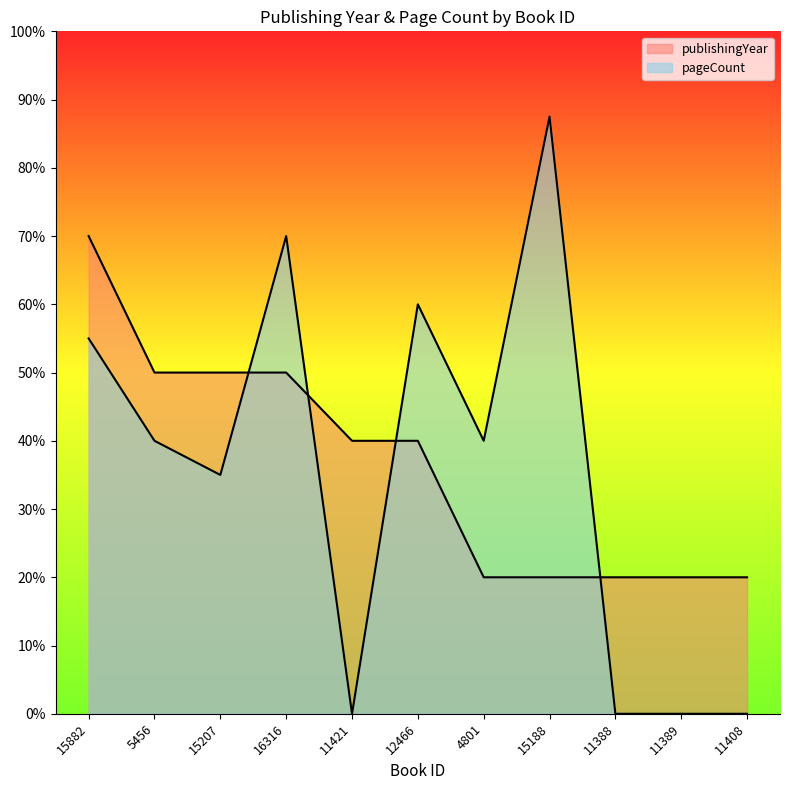

What is the difference between the pageCount values at 11388 and 15207?

35.0